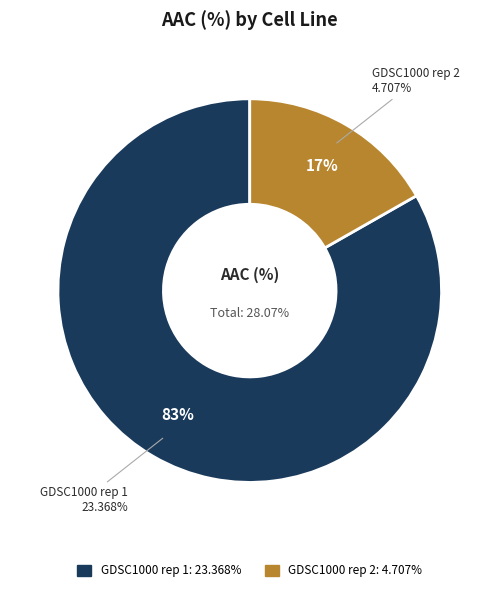

Is there a majority slice in this chart?

Yes